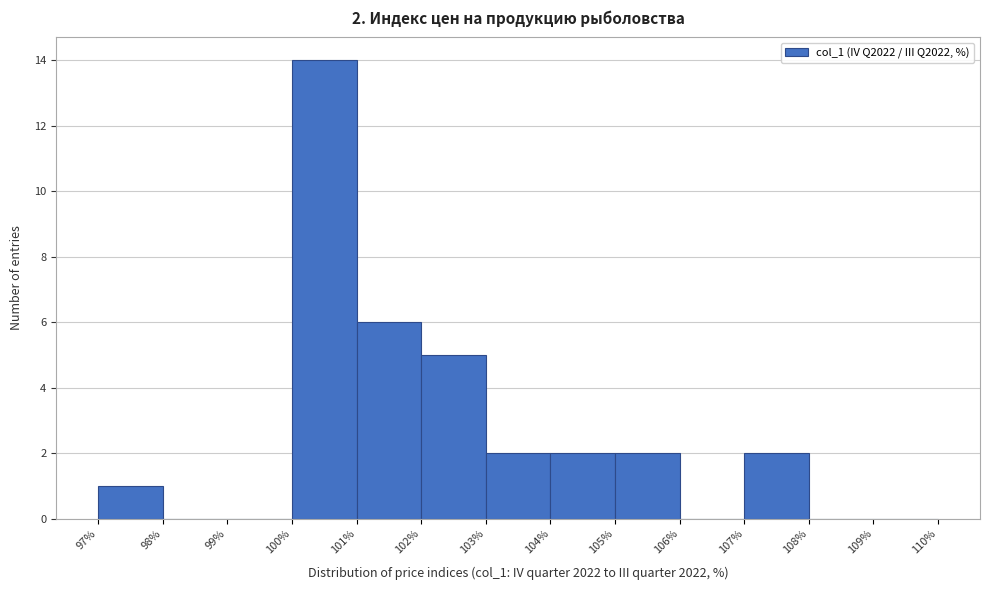

Over which range of the x-axis is the bar tallest?

100% to 101%